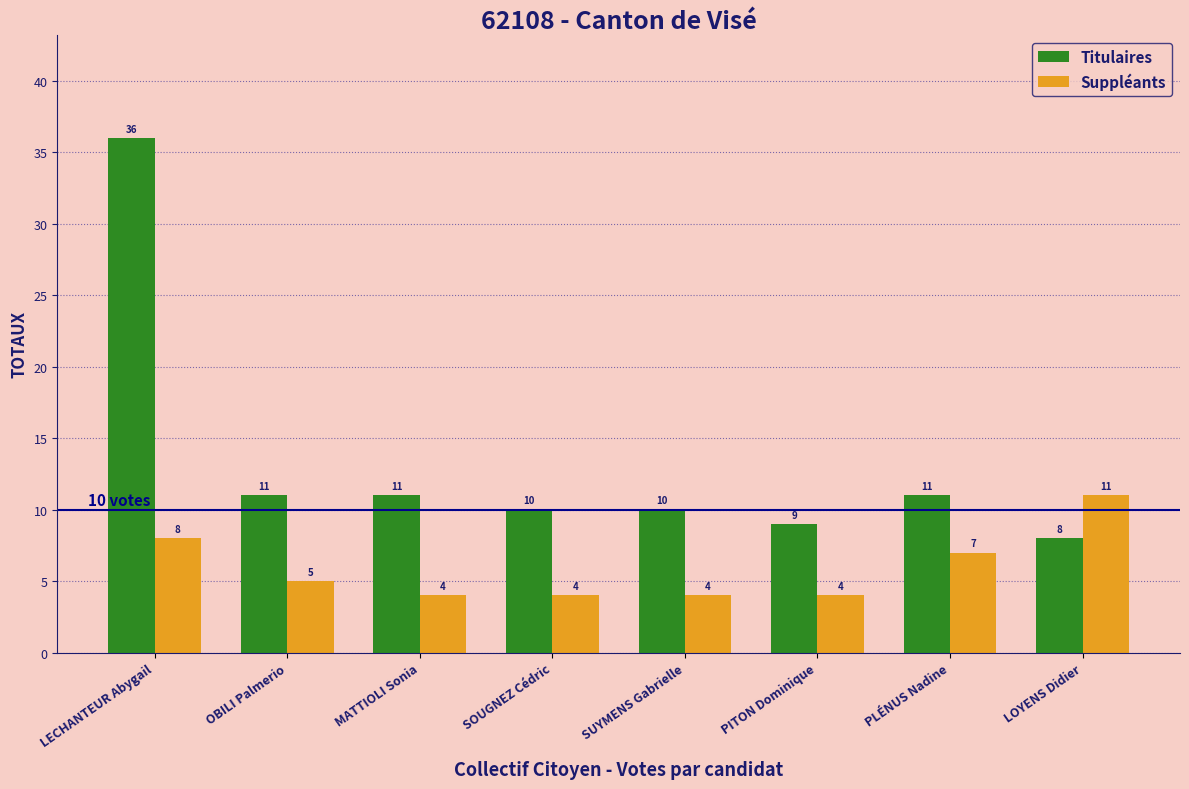

Reading right to left, transcribe all the data shown in this chart.

Titulaires: 8	11	9	10	10	11	11	36
Suppléants: 11	7	4	4	4	4	5	8